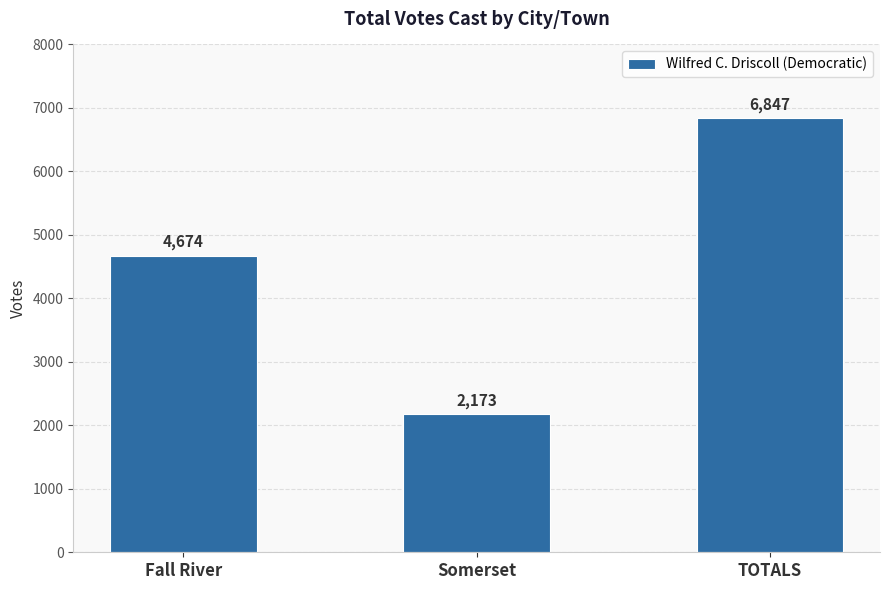

The value at Fall River is 2116. True or false?

False